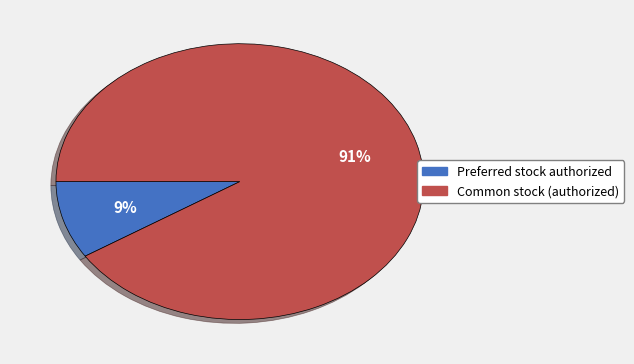

To the nearest percent, what is the difference between the largest and smallest slice percentages?

82%